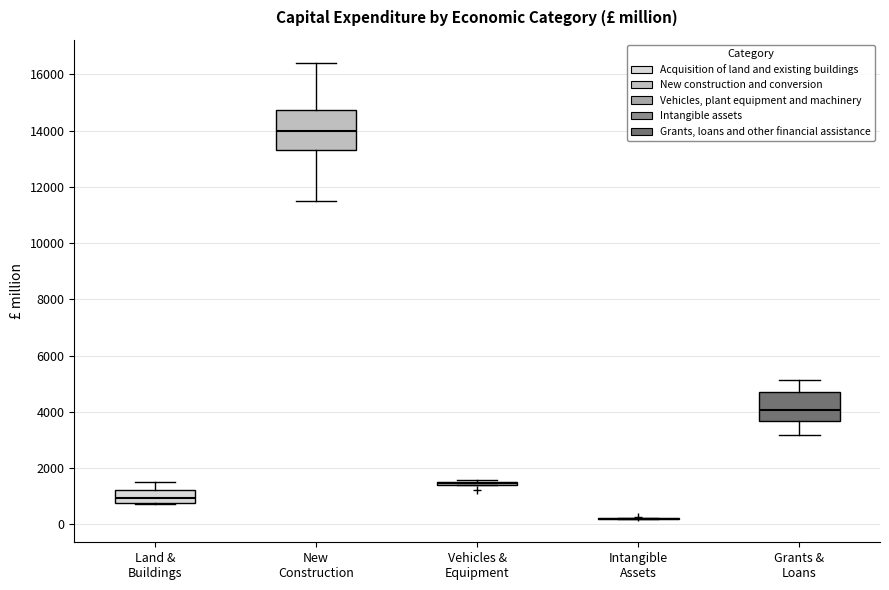

Reading left to right, read every box against the y-axis: the position of its median line, the range the box covers, and the ends of its whiskers. The values are not printed on the chart, so give them approximately, as read against the axis.

Land & Buildings: median 1000, box 800 to 1200, whiskers 800 to 1600
New Construction: median 14000, box 13400 to 14800, whiskers 11400 to 16400
Vehicles & Equipment: box collapsed to a line at 1400, whiskers 1400 to 1600
Intangible Assets: box collapsed to a line at 200, whiskers 200 to 200
Grants & Loans: median 4000, box 3600 to 4800, whiskers 3200 to 5200